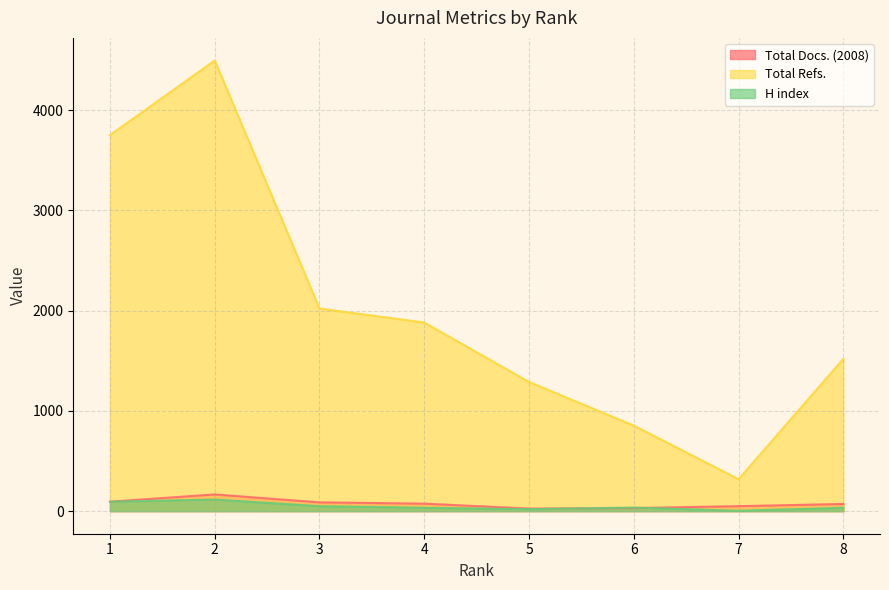

Count the number of data series in this chart.

3